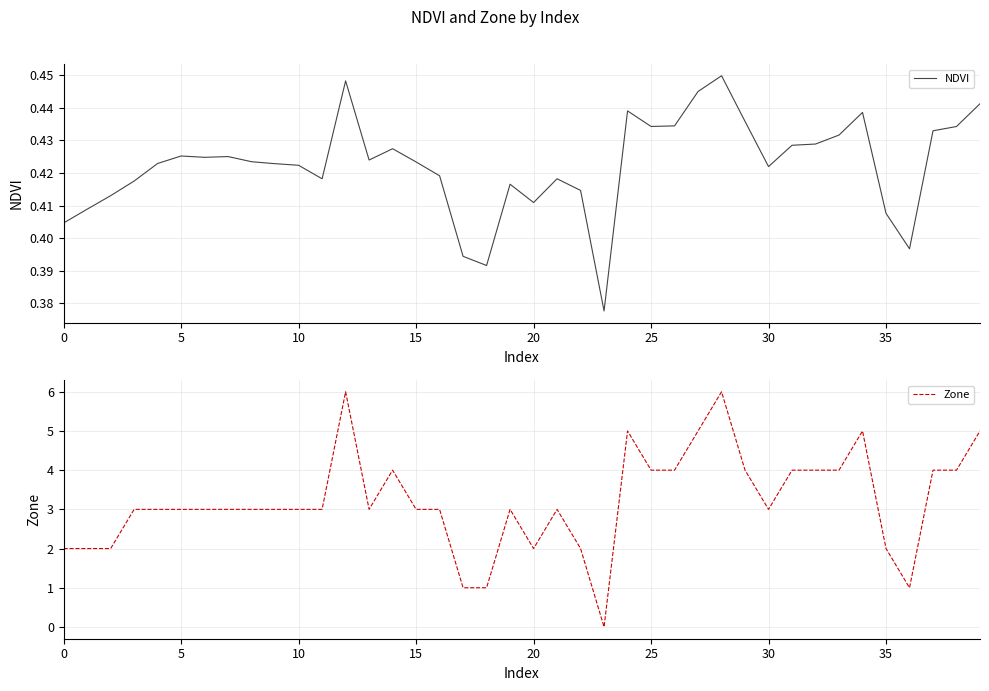

At which label does Zone reach its minimum?

23